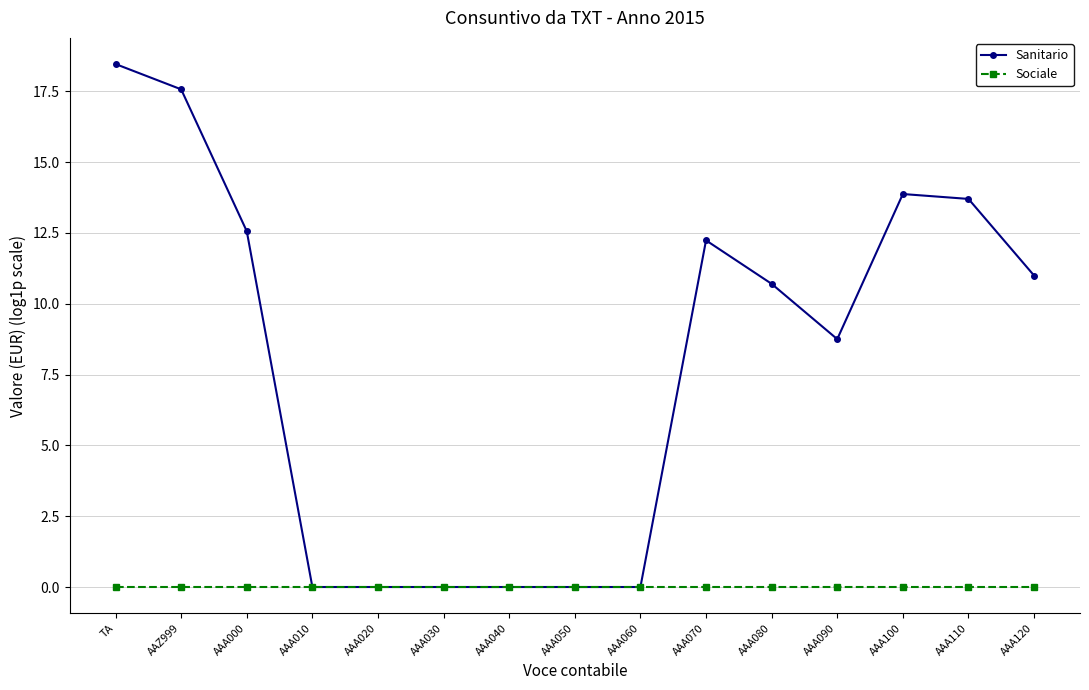

What is the difference between the highest and lowest values at AAA090?

8.8